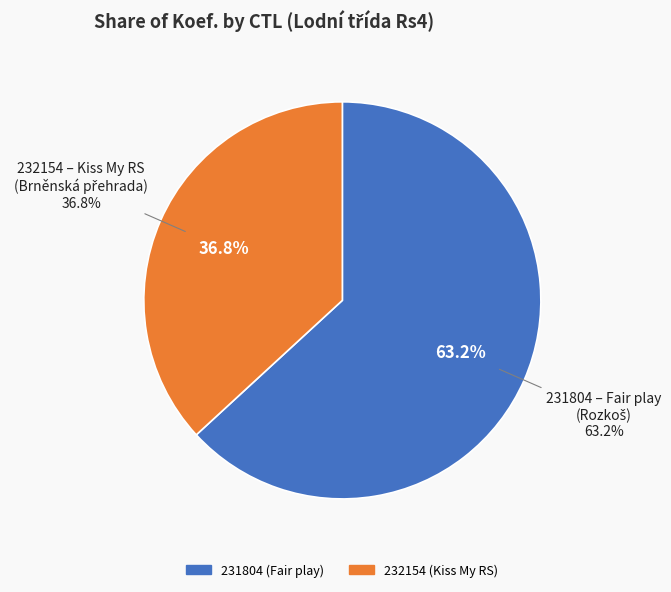

The 231804 (Fair play) slice represents 73% of the pie. True or false?

False